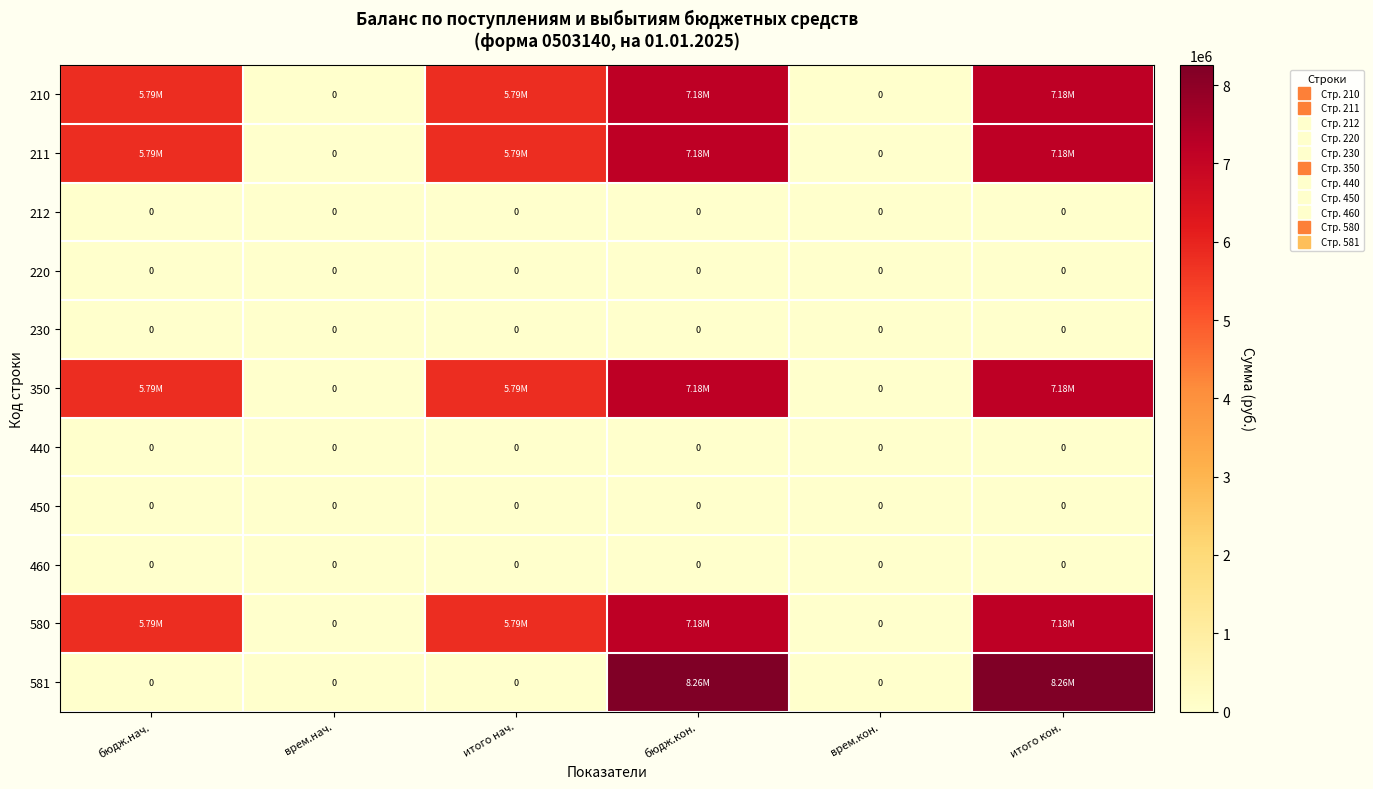

At how many categories does at least one series exceed 7760793?

2